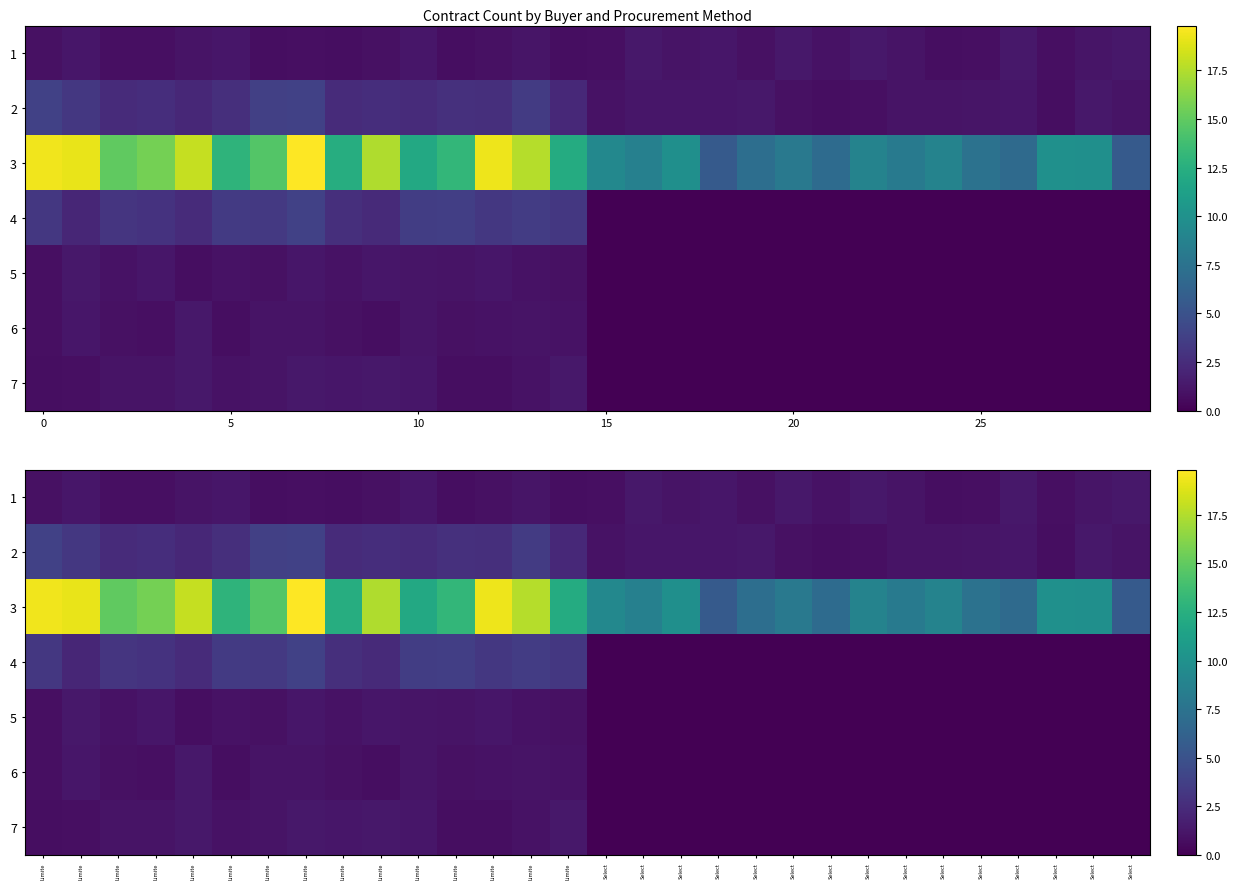

What is the sum of all 7 values?

15.6